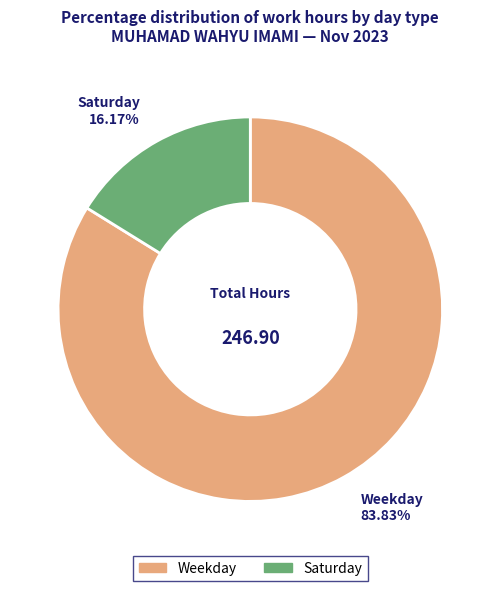

Rank the categories by value from highest to lowest.

Weekday, Saturday